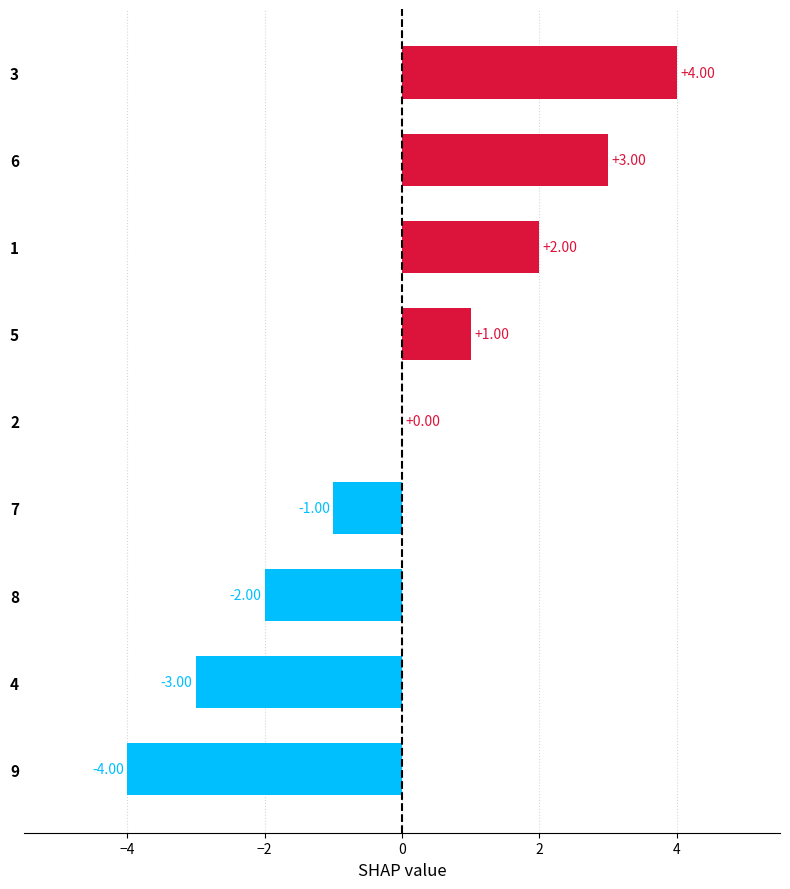

What is the difference between the values at 6 and 4?

6